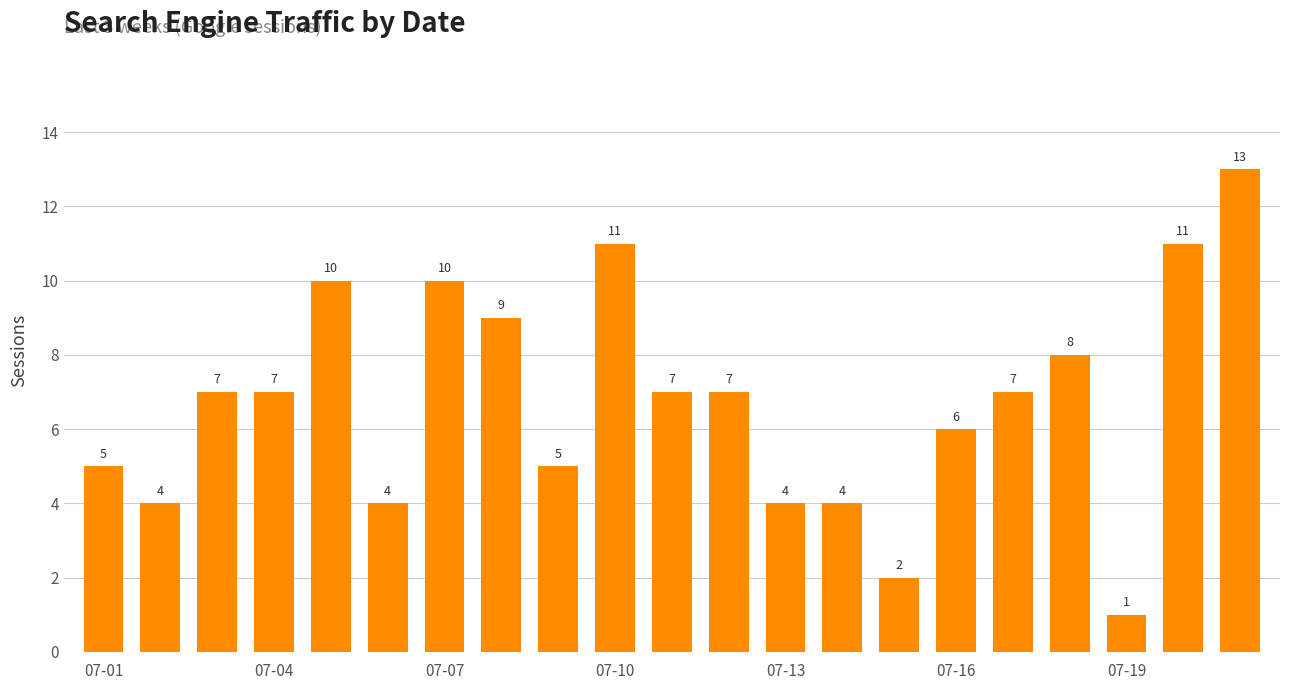

What is the average value?

7